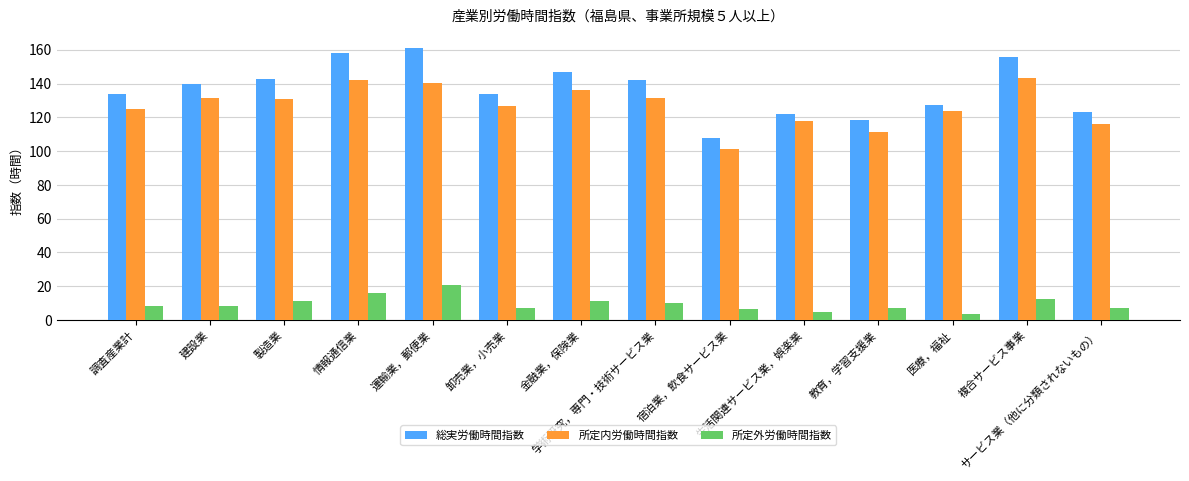

At how many categories does at least one series exceed 45?

14